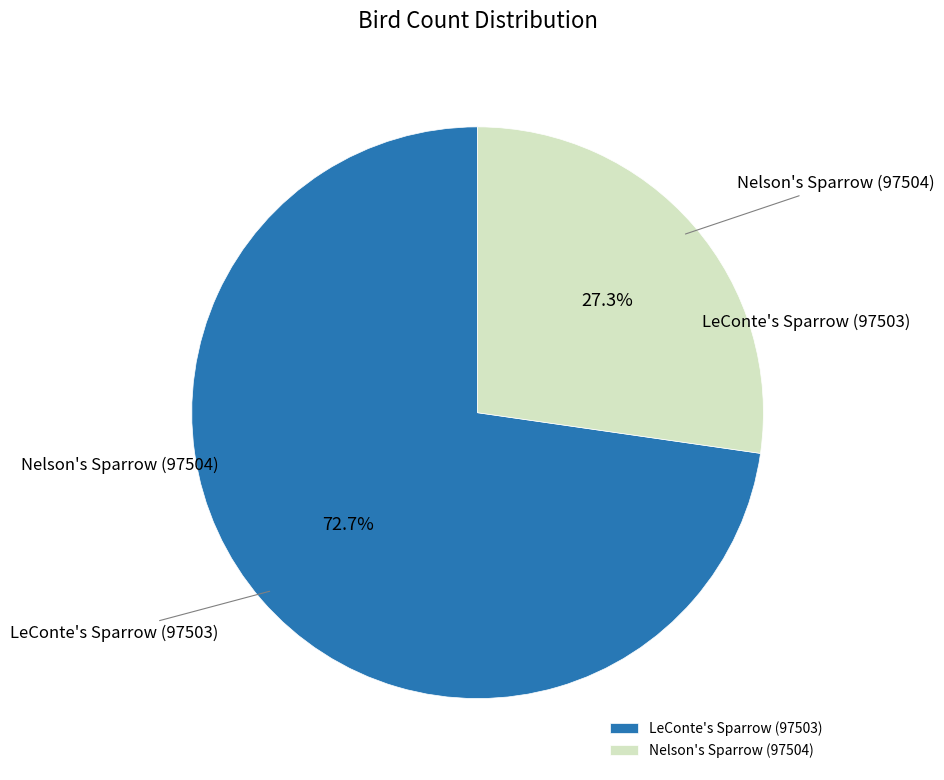

To the nearest percent, what is the average slice percentage?

50%